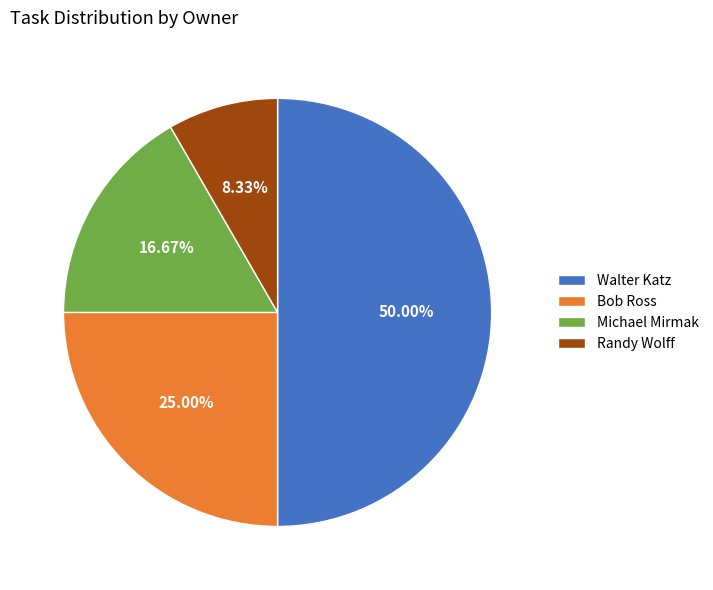

To the nearest percent, what is the combined percentage of Michael Mirmak and Walter Katz?

67%